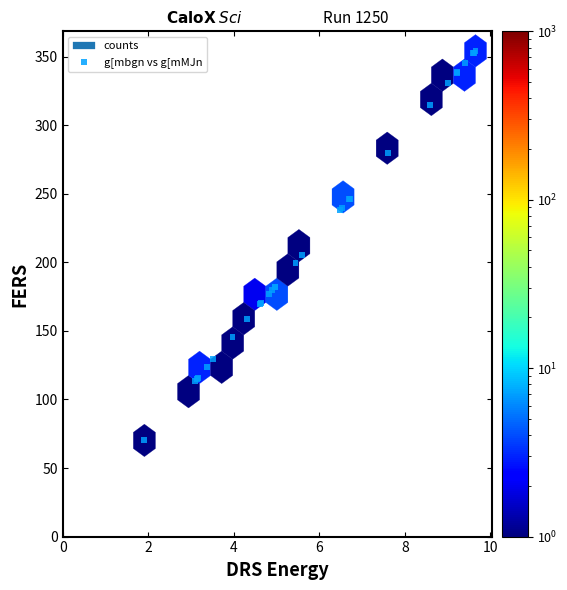

What Y value in the scatter plot is closest to 212?

205.5